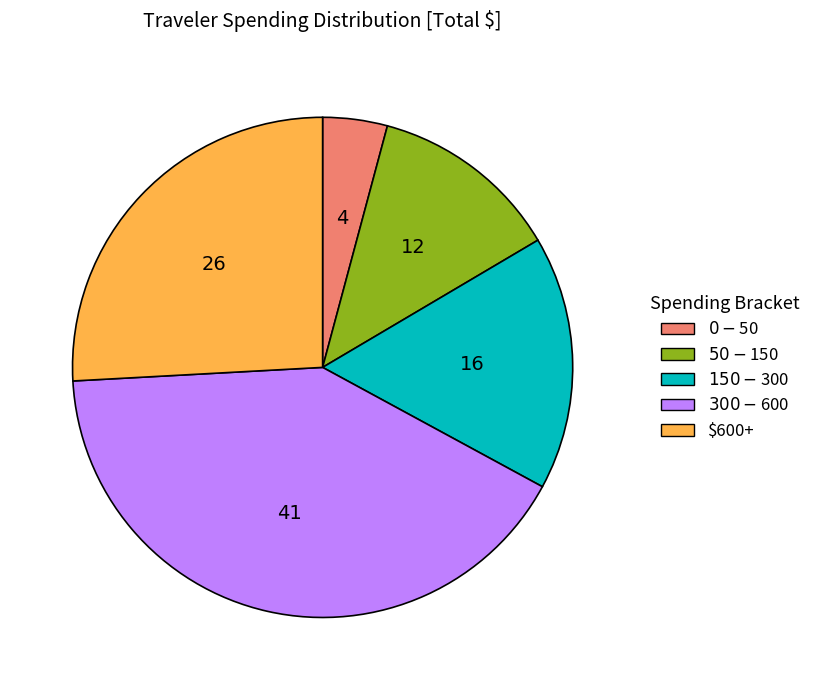

Rank the categories by value from highest to lowest.

$300-$600, $600+, $150-$300, $50-$150, $0-$50